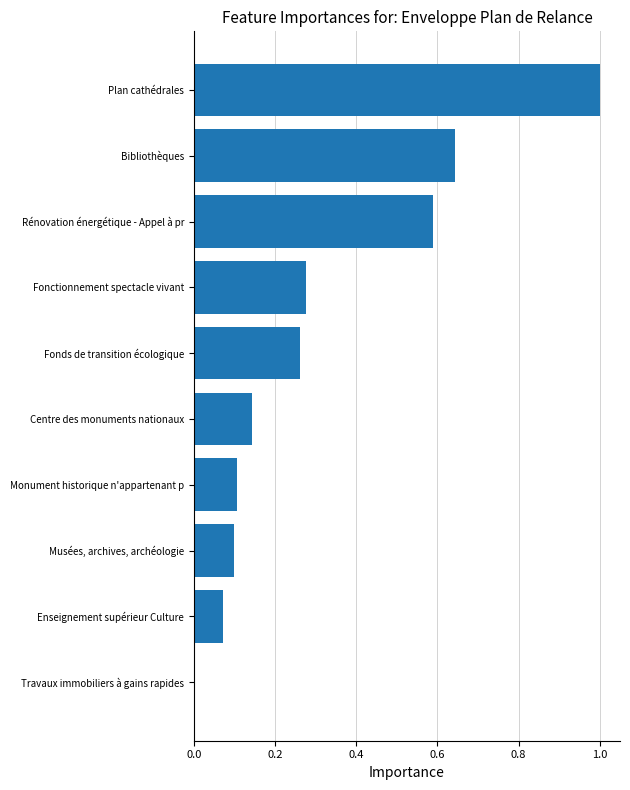

What is the sum of the values at Musées, archives, archéologie and Fonctionnement spectacle vivant?

0.4